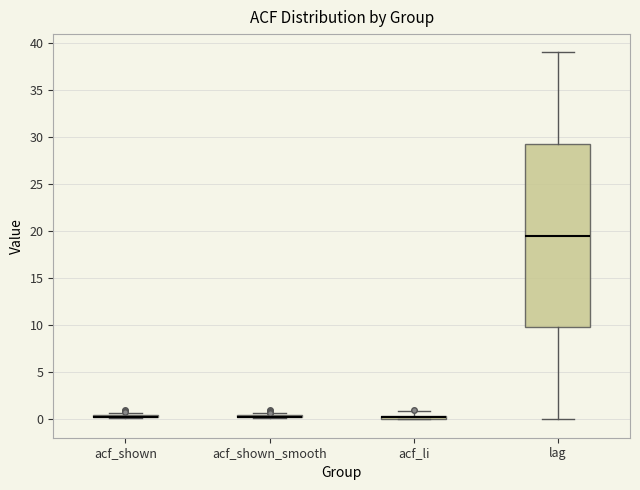

Where is the lower edge of the box for lag on the y-axis? The values are not printed on the chart, so give them approximately, as read against the axis.

10.0